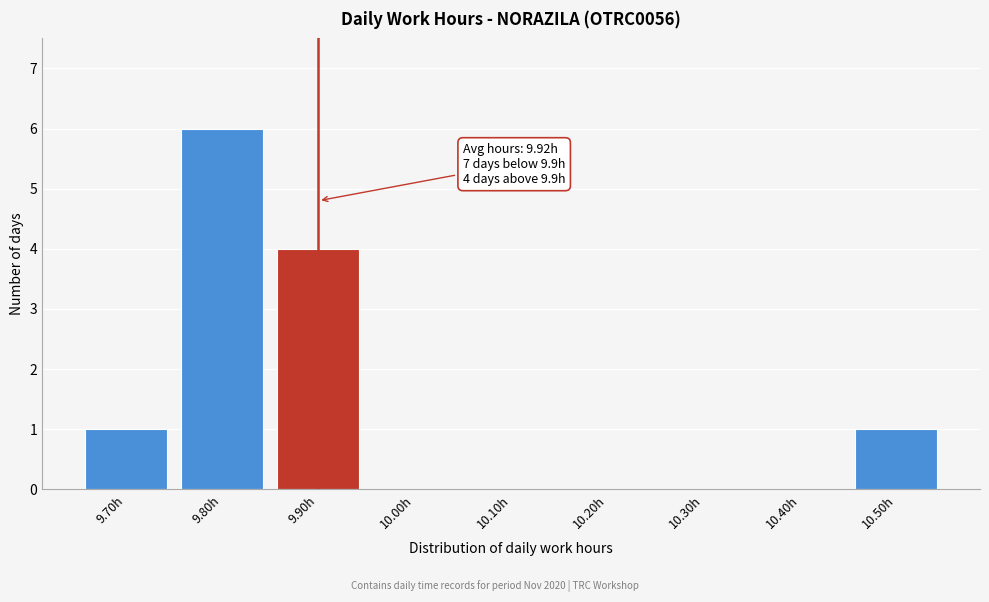

Reading left to right, list all the values displayed in this chart.

9.70h=1	9.80h=6	9.90h=4	10.00h=0	10.10h=0	10.20h=0	10.30h=0	10.40h=0	10.50h=1